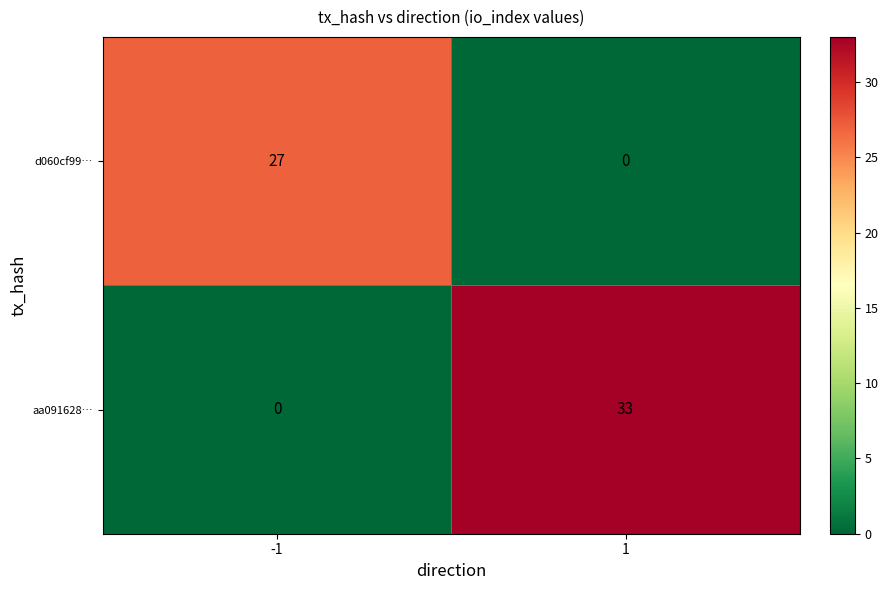

Which series has the largest total across all categories?

aa091628…